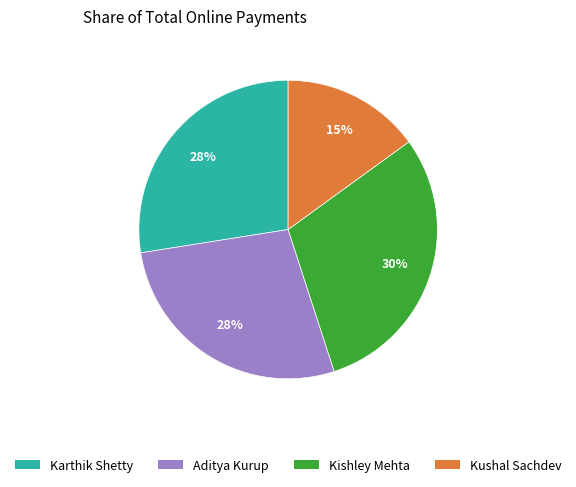

To the nearest percent, what is the difference between the largest and smallest slice percentages?

15%